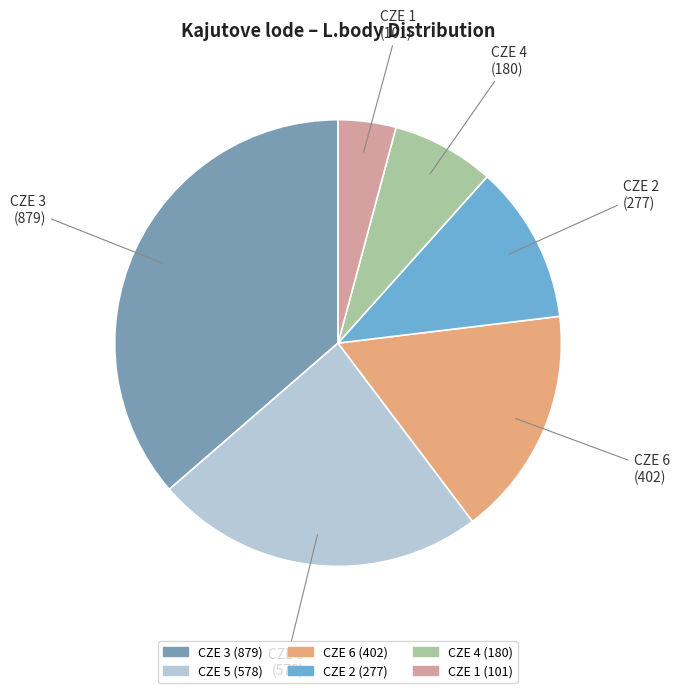

What is the smallest slice in the pie chart?

CZE 1